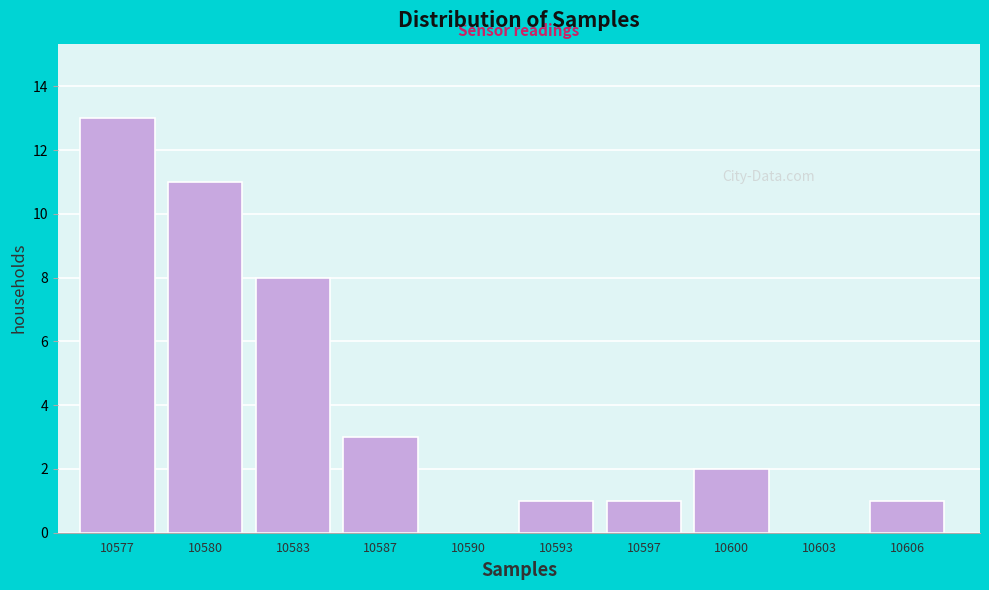

Reading left to right, list all the values displayed in this chart.

10577=13	10580=11	10583=8	10587=3	10590=0	10593=1	10597=1	10600=2	10603=0	10606=1